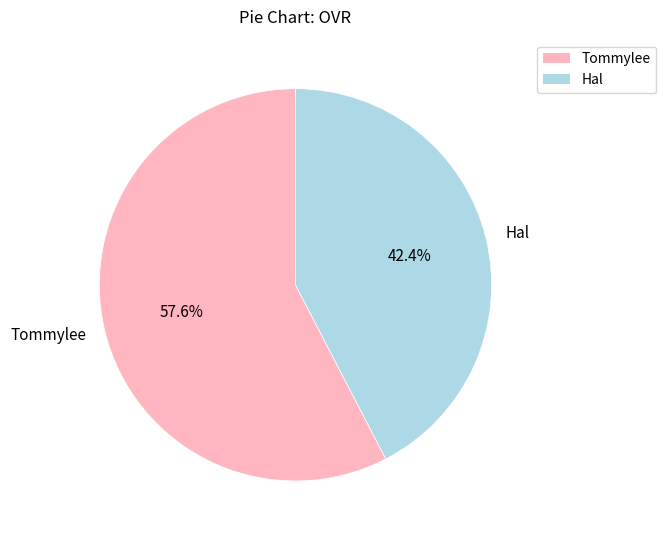

Is it true that Hal is 42% of the pie?

True